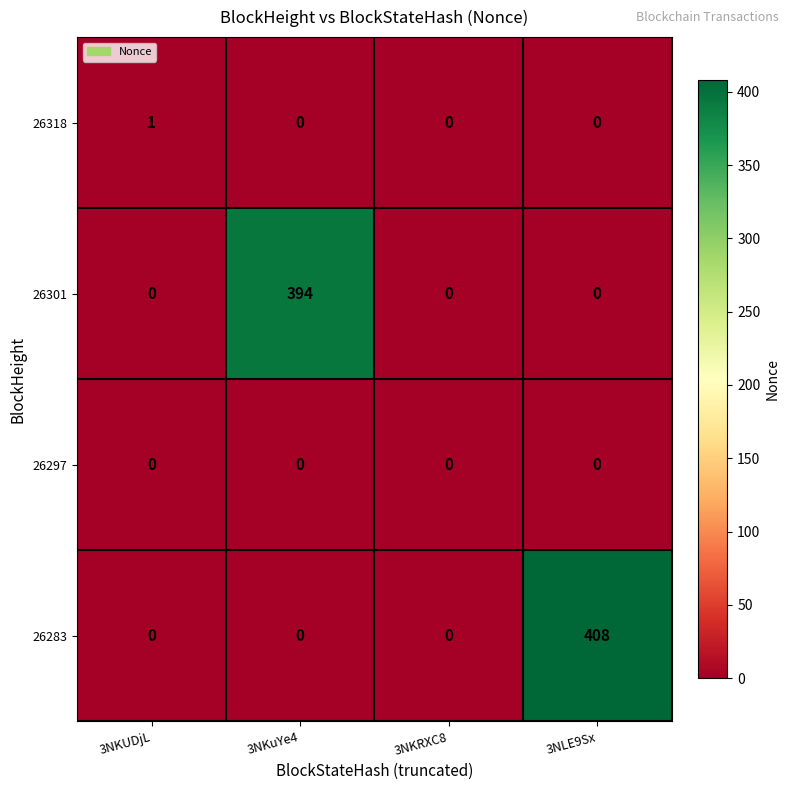

Which category has the highest value in the 26301 series?

3NKuYe4